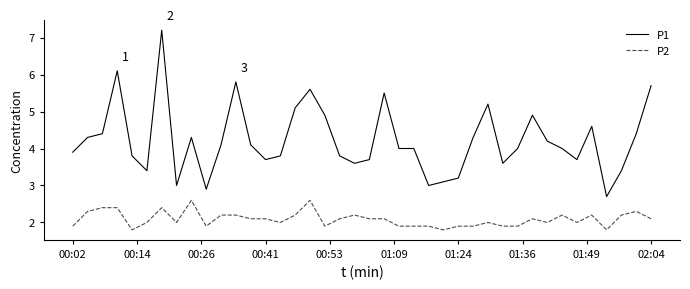

True or false: P2 and P1 cross at least once.

False